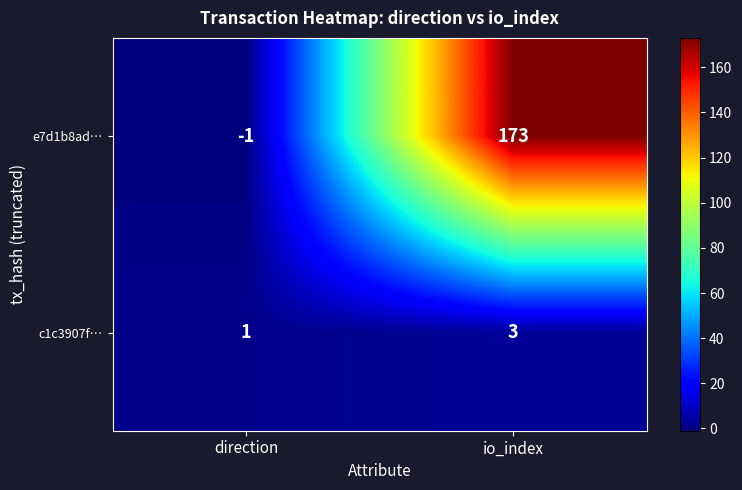

How many categories are shown in the chart?

2